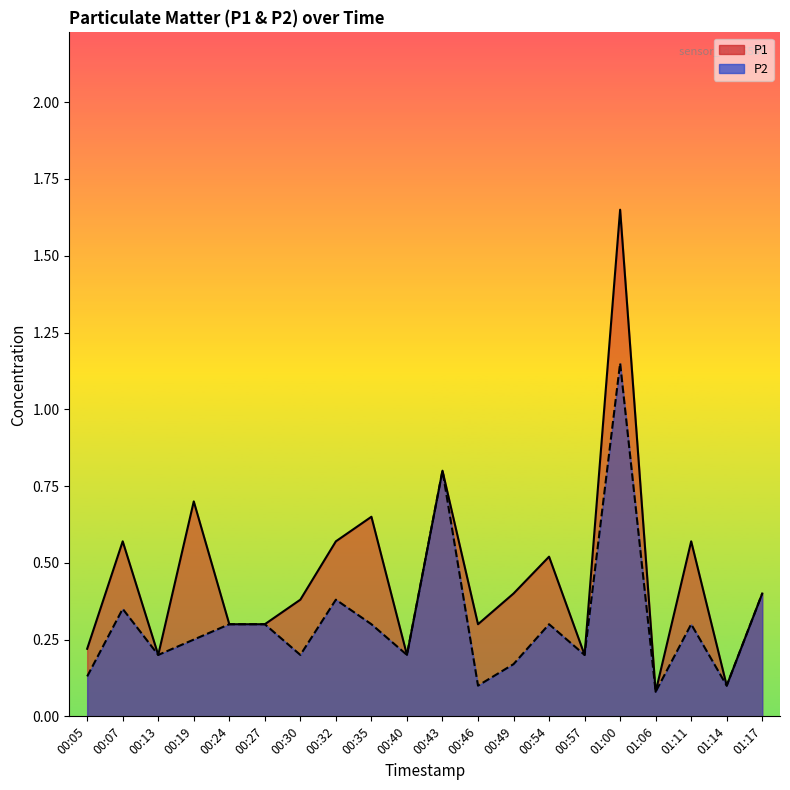

Does the chart display data point markers on the line(s)?

No